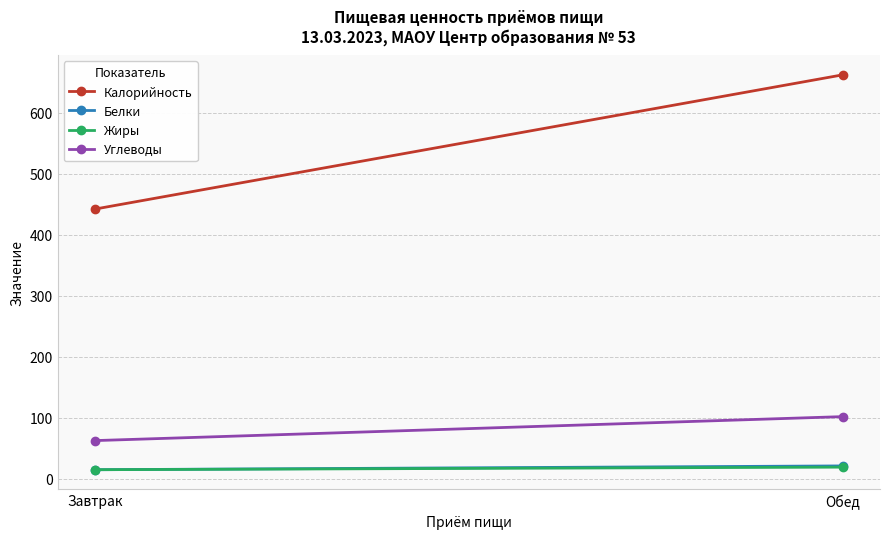

Which has a higher value, Обед or Завтрак?

Обед